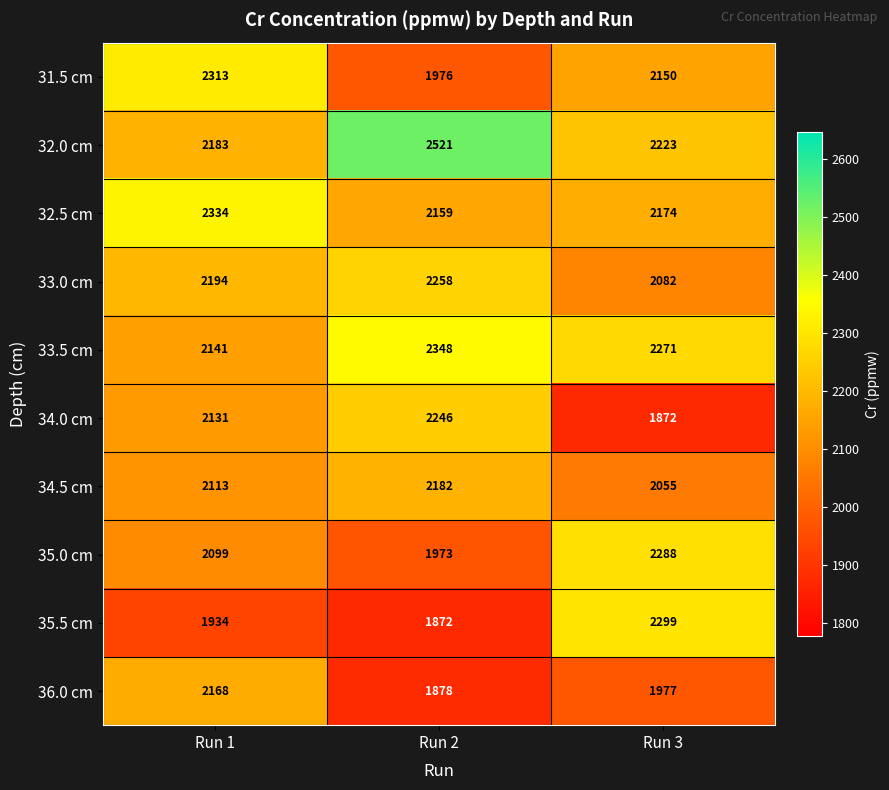

Which series has the largest total across all categories?

32.0 cm